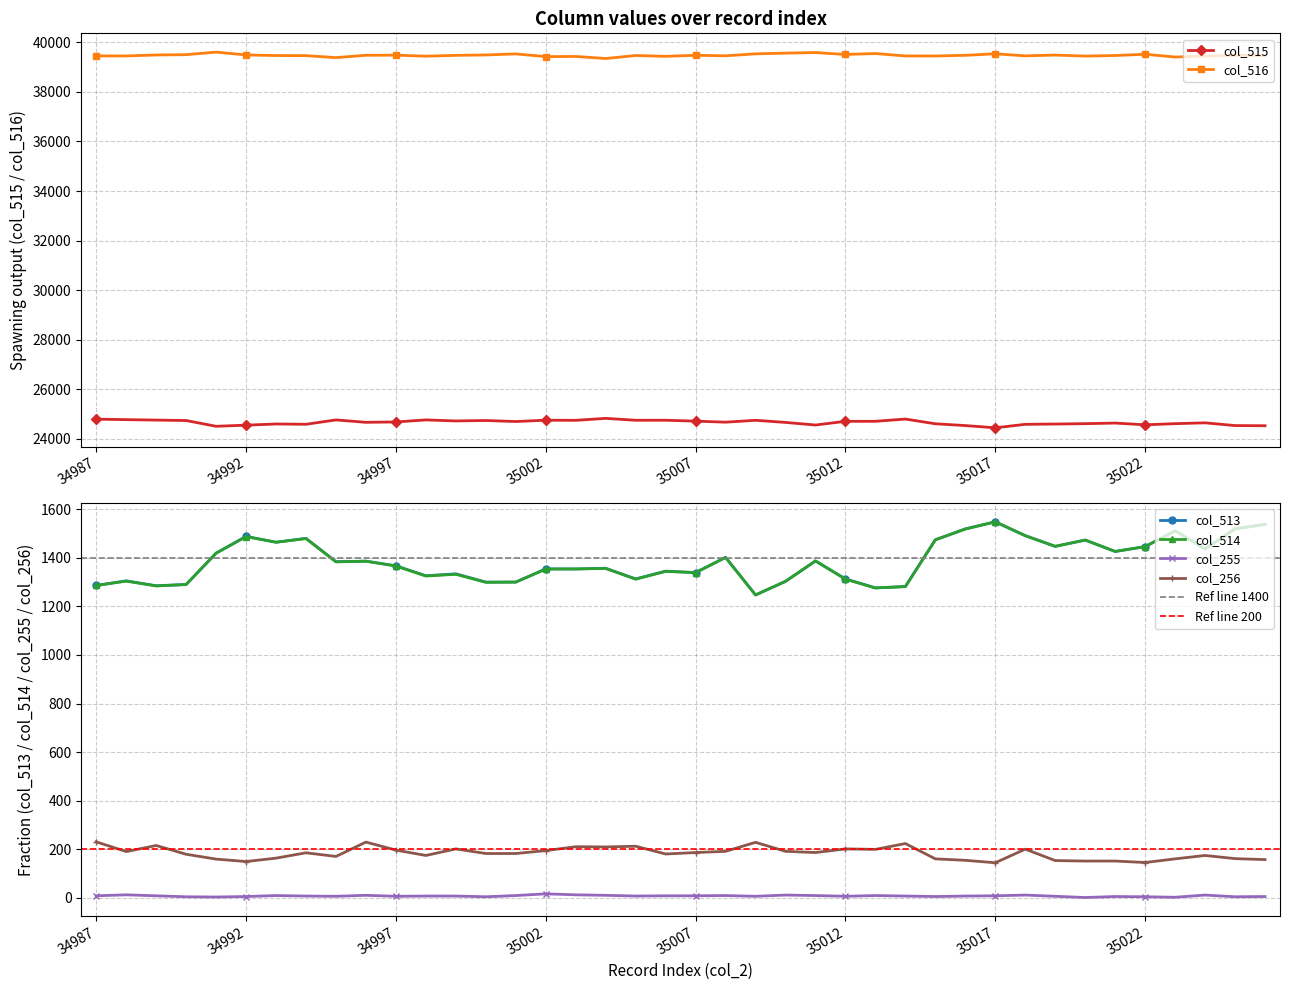

What are all the series names shown in the legend?

col_515, col_516, col_513, col_514, col_255, col_256